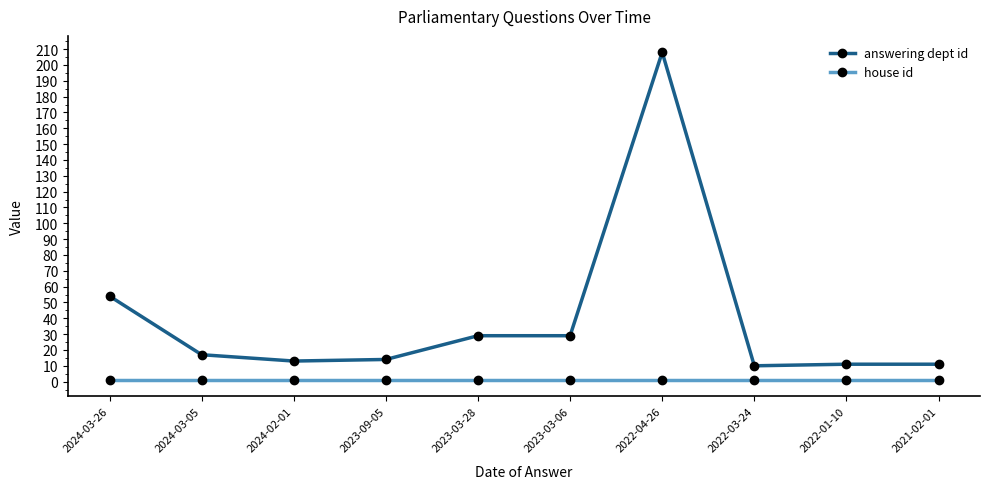

What is the difference between the maximum and minimum values in the answering dept id series?

198